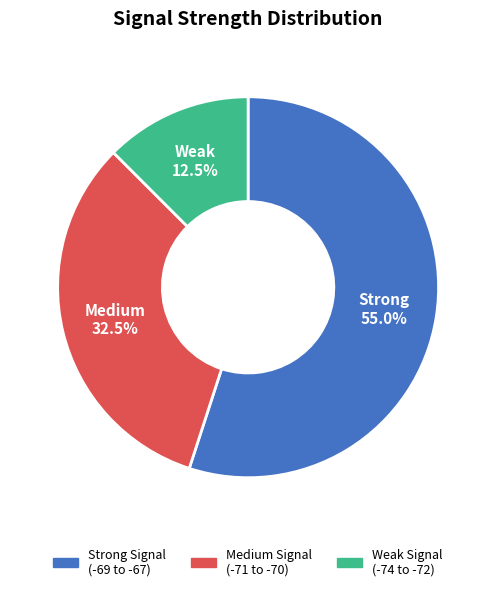

Is there any slice that represents more than half of the pie?

Yes